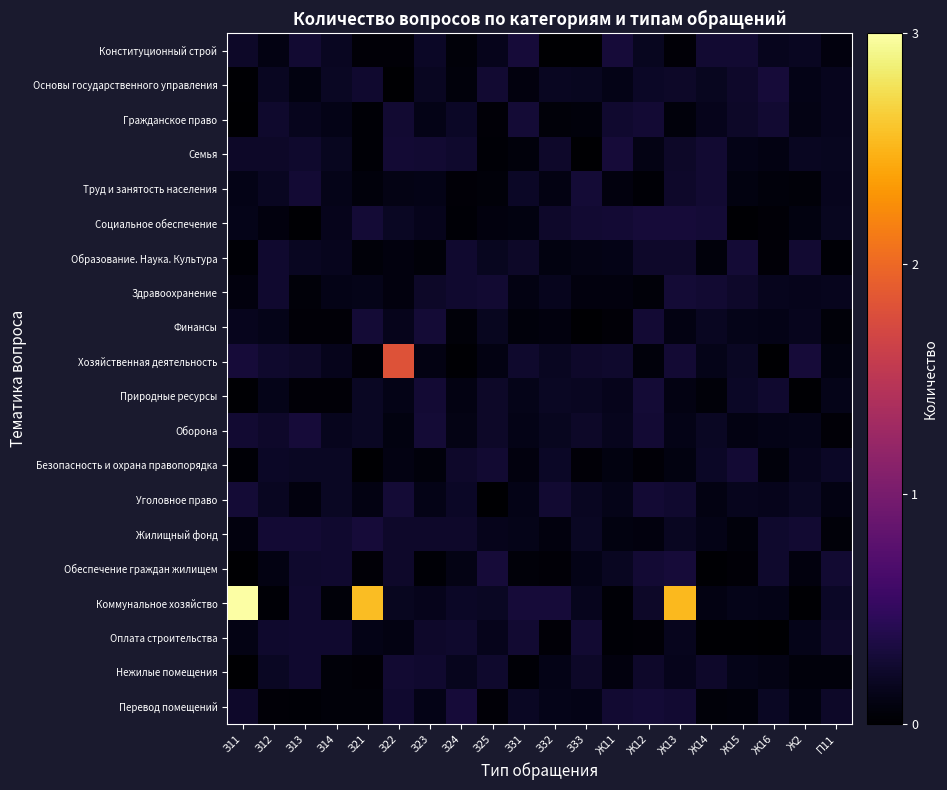

What is the difference between the highest and lowest values at З31?

0.3